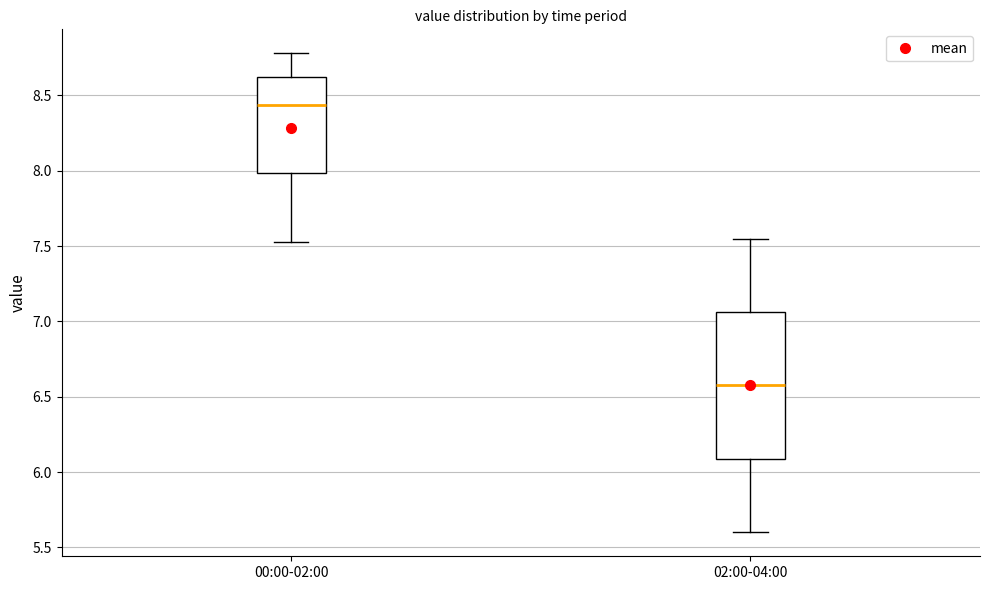

Reading left to right, transcribe this box plot: for each box, give where its median line is, the range the box spans, and where its two whiskers end, as read against the y-axis. The values are not printed on the chart, so give them approximately, as read against the axis.

00:00-02:00: median 8.45, box 8.00 to 8.60, whiskers 7.55 to 8.80
02:00-04:00: median 6.60, box 6.10 to 7.05, whiskers 5.60 to 7.55